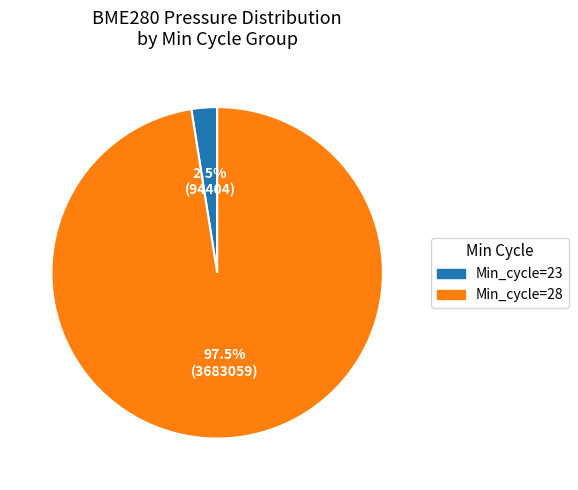

Rank the categories by value from highest to lowest.

Min_cycle=28, Min_cycle=23